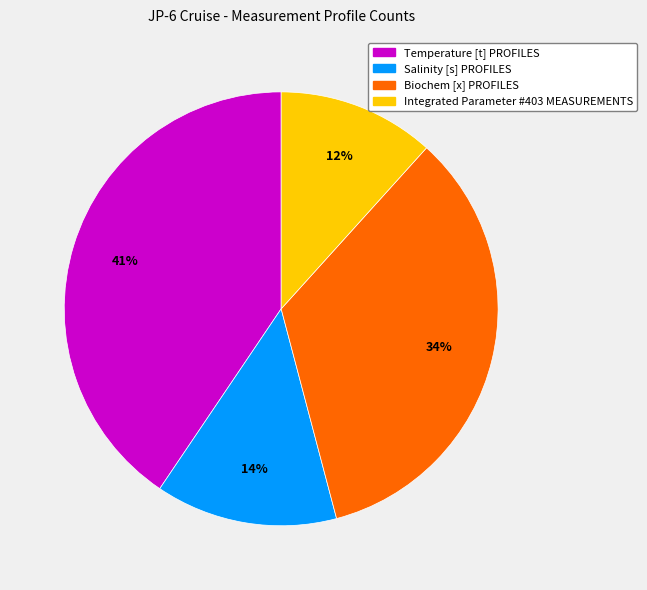

Rank the categories by value from lowest to highest.

Integrated Parameter #403 MEASUREMENTS, Salinity [s] PROFILES, Biochem [x] PROFILES, Temperature [t] PROFILES